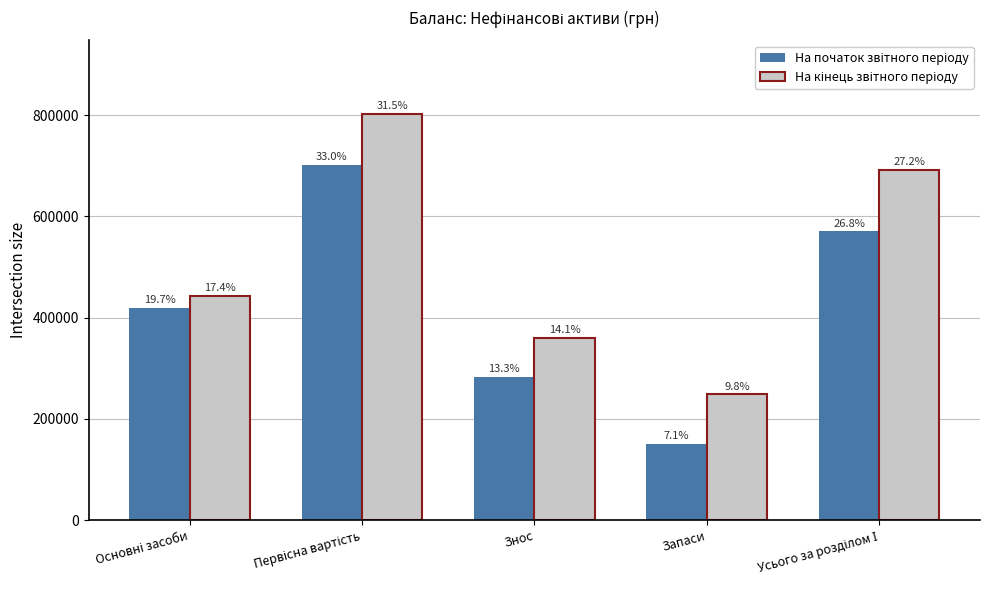

What is the label of the 1st bar from the left?

Основні засоби